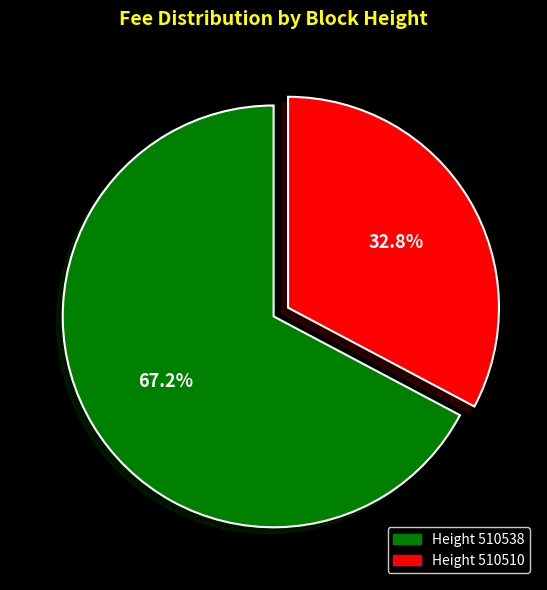

Rank the categories by value from highest to lowest.

Height 510538, Height 510510